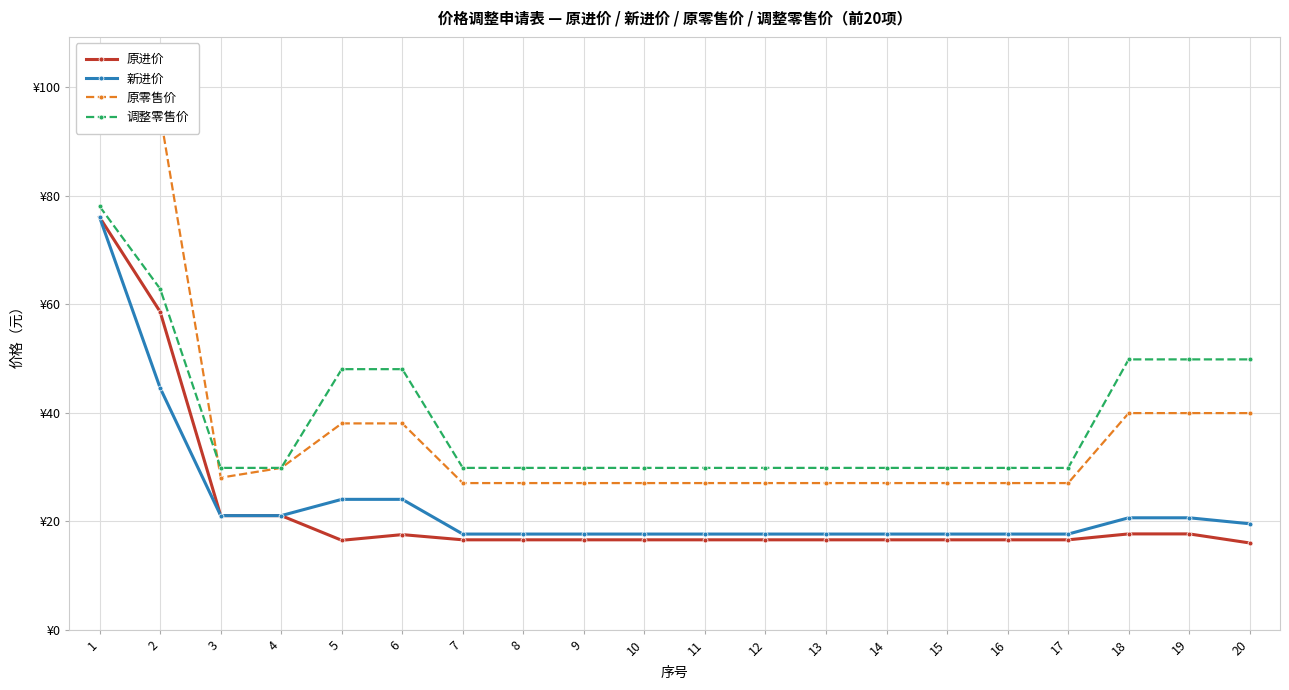

What is the sum of the 原进价 values at 7 and 18?

34.2